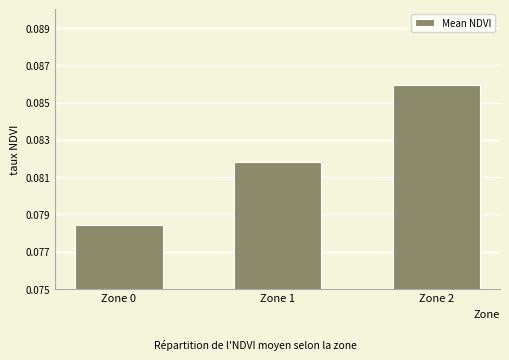

Does the chart contain stacked bars?

No